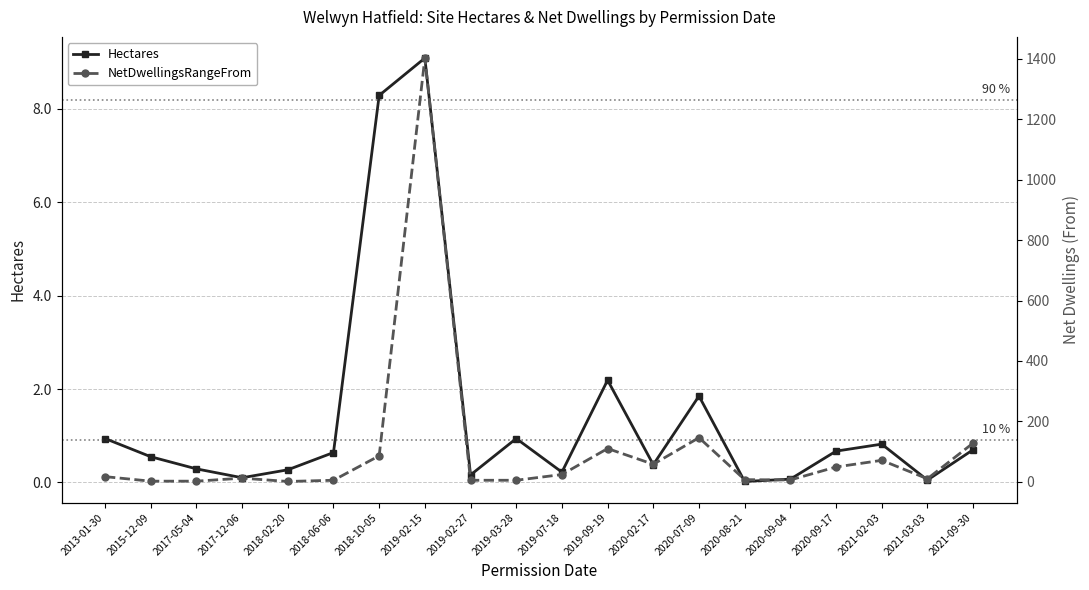

Which category has the highest value across all series?

2019-02-15